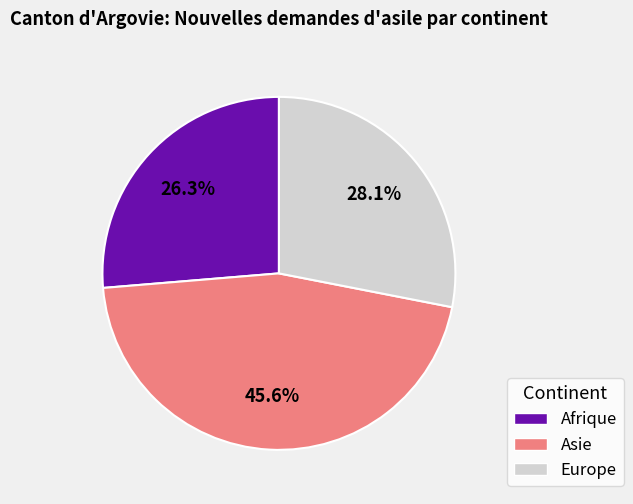

Between Europe and Afrique, which is larger?

Europe